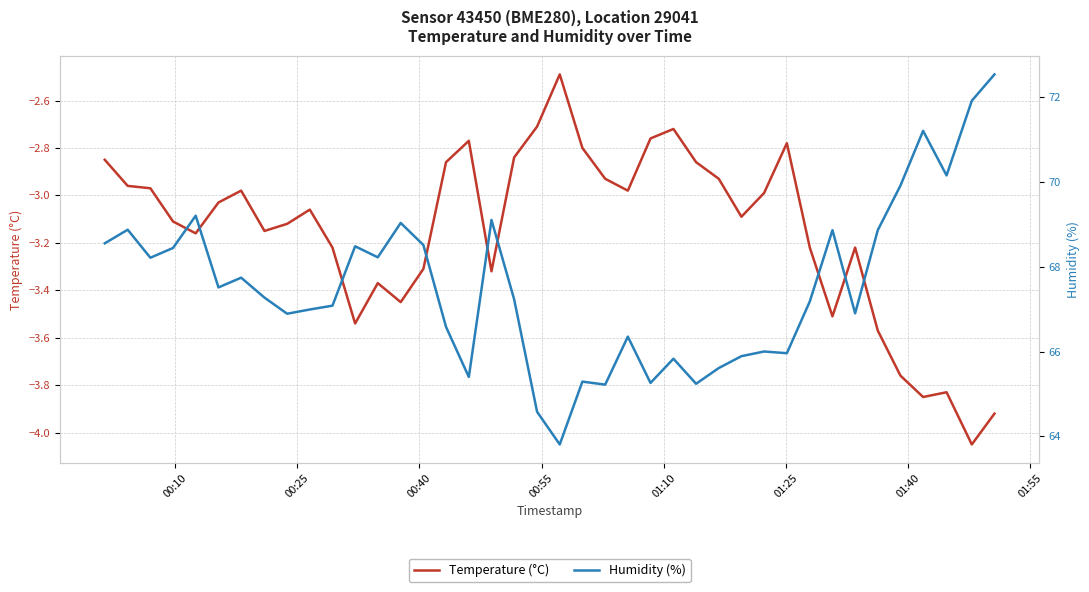

Which series has the largest range (max minus min)?

Humidity (%)